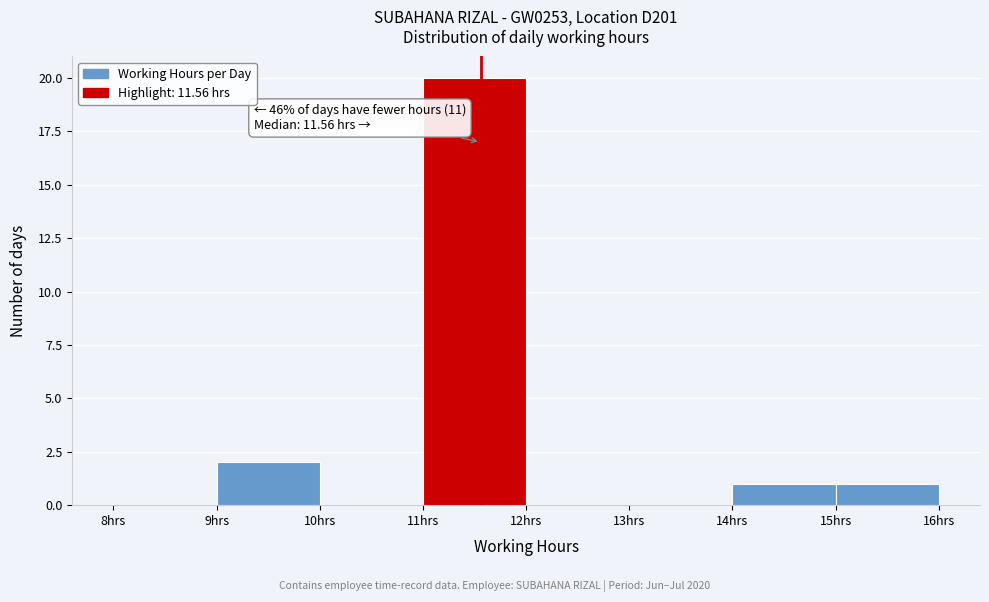

Over which range of the x-axis is the bar tallest?

11 to 12